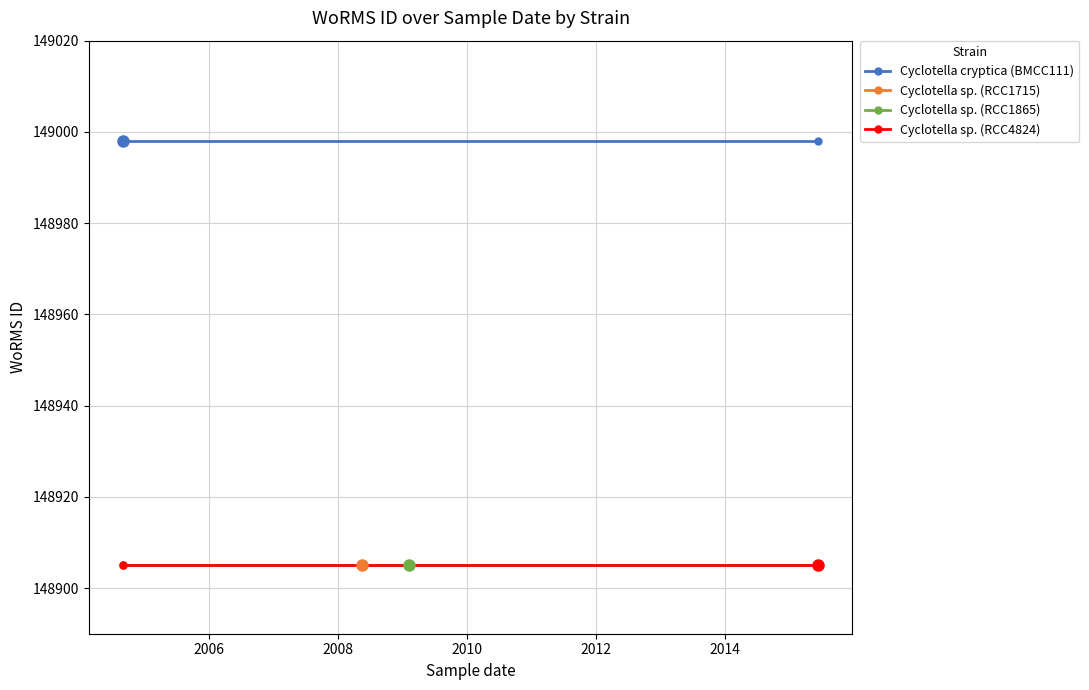

Which series has the largest total across all categories?

Cyclotella cryptica (BMCC111)